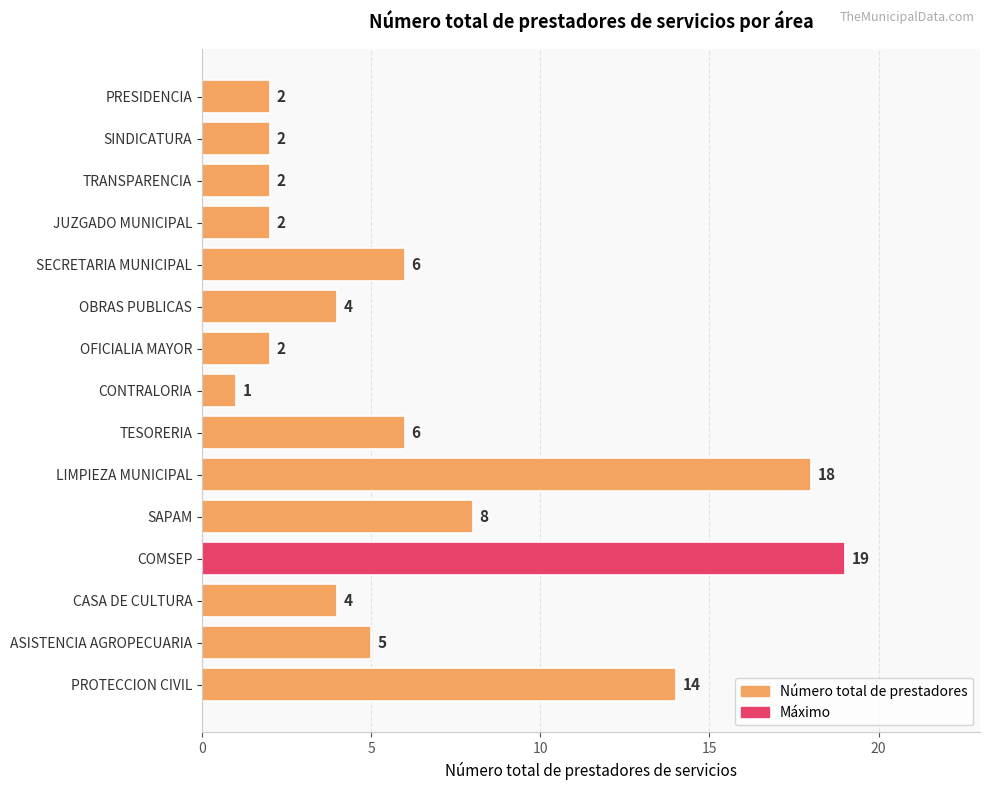

Reading top to bottom, extract all data points from this chart.

2	2	2	2	6	4	2	1	6	18	8	19	4	5	14